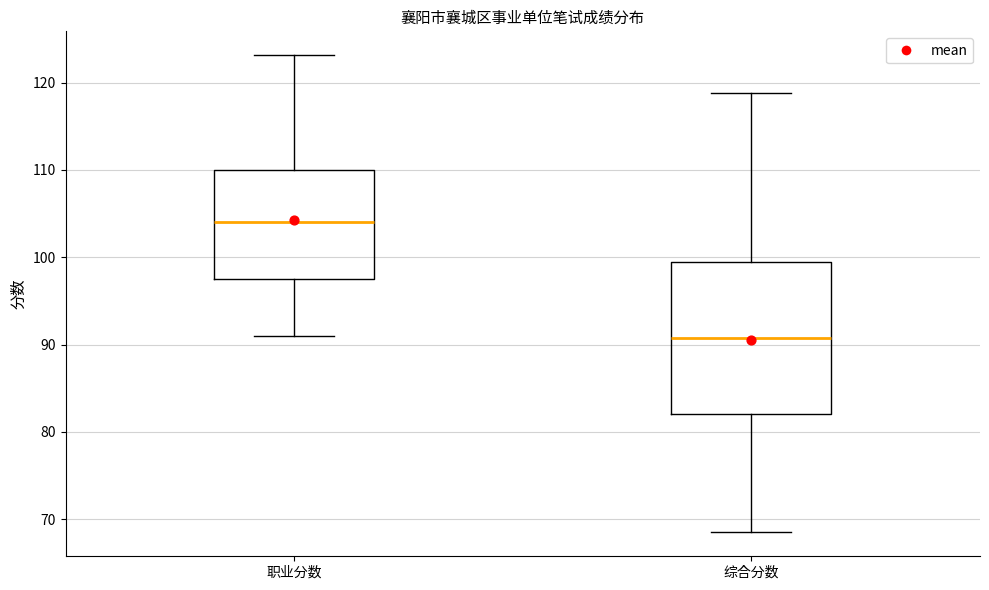

Reading left to right, read every box against the y-axis: the position of its median line, the range the box covers, and the ends of its whiskers. The values are not printed on the chart, so give them approximately, as read against the axis.

职业分数: median 104, box 97 to 110, whiskers 91 to 123
综合分数: median 91, box 82 to 100, whiskers 69 to 119